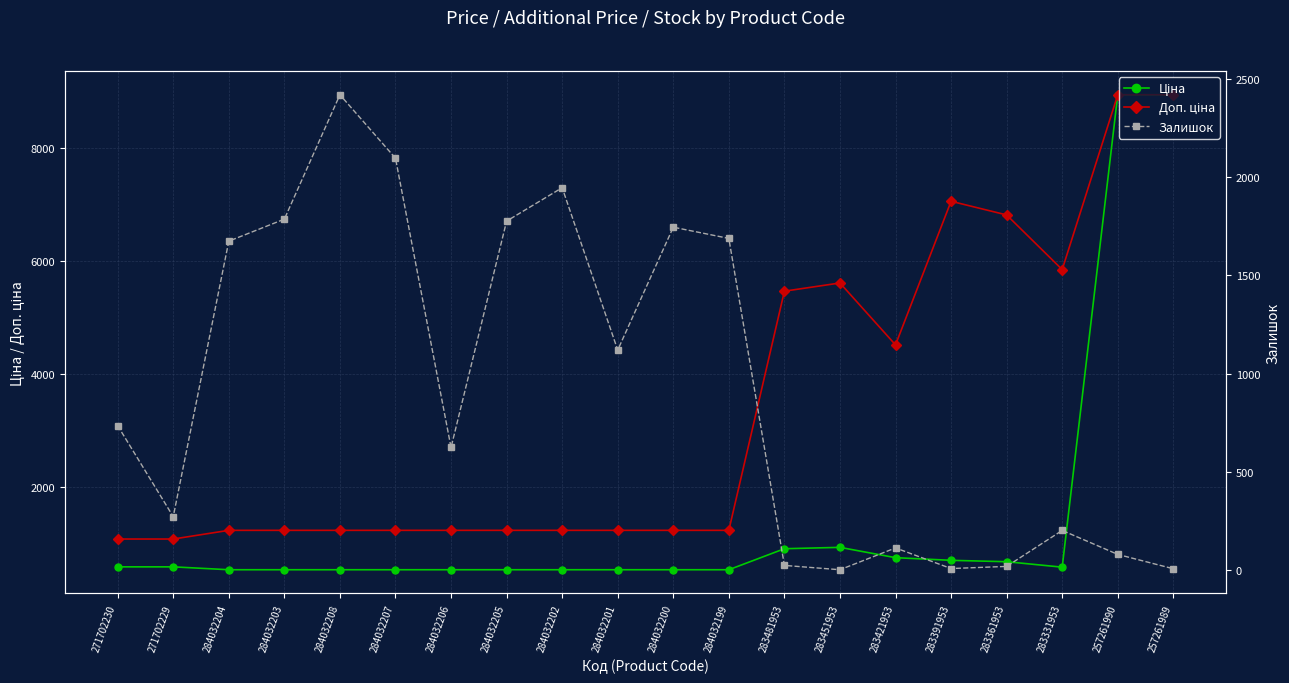

What is the label of the 8th point from the left?

284032205